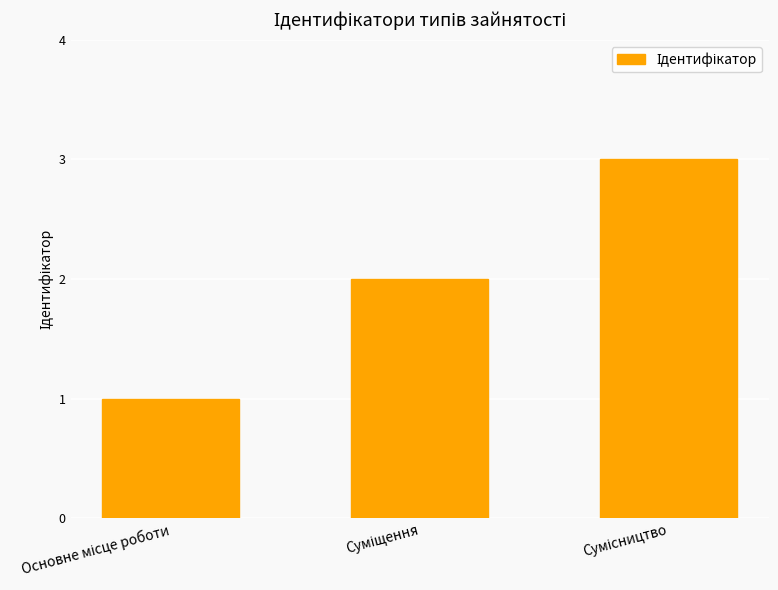

Reading left to right, list all the values displayed in this chart.

1	2	3